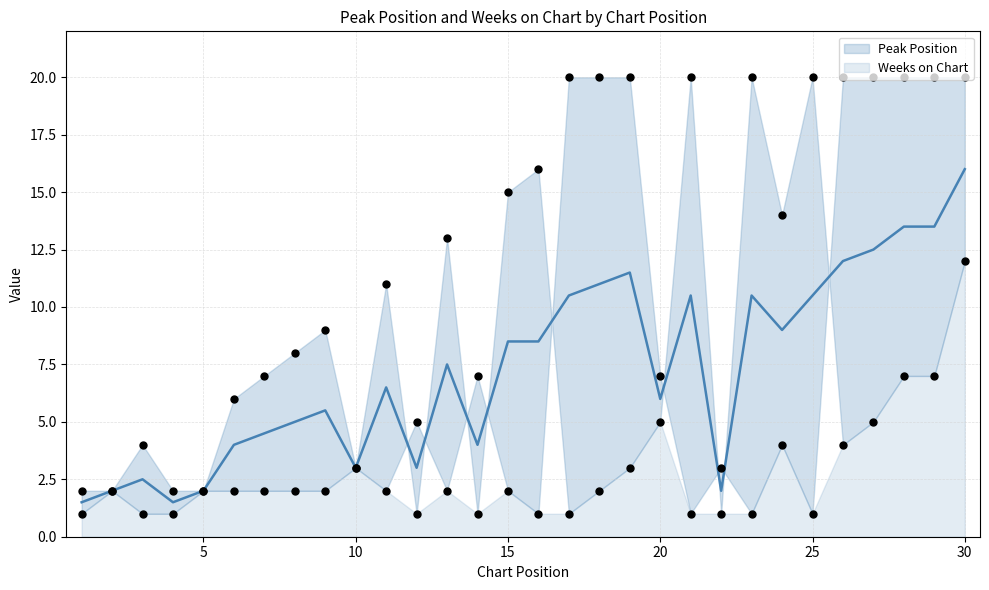

Which has a higher value, 22 or 10?

10